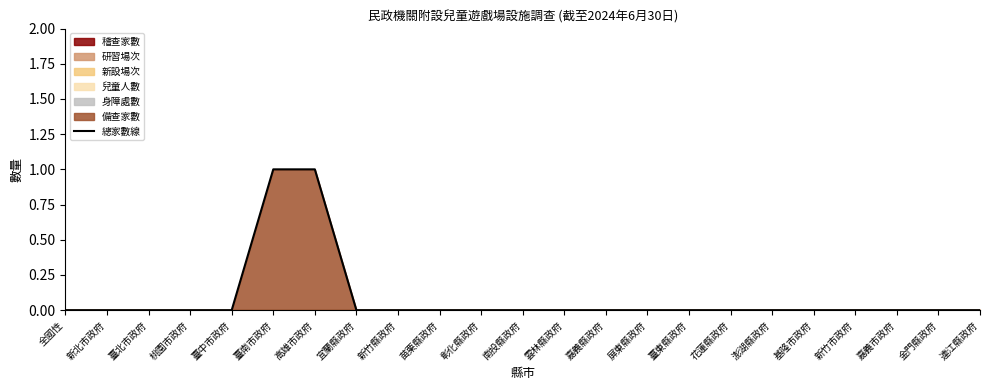

Where is the data nearest to the value 0?

全國性